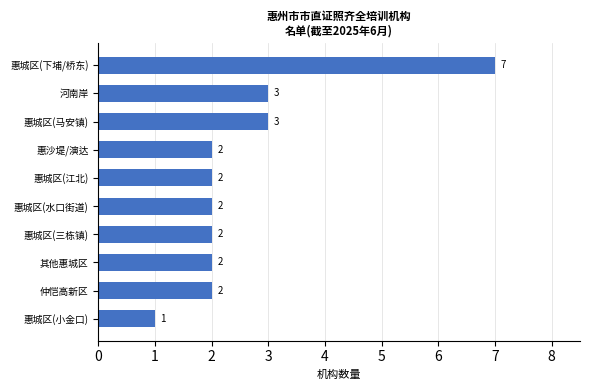

Reading top to bottom, transcribe all the data shown in this chart.

7	3	3	2	2	2	2	2	2	1